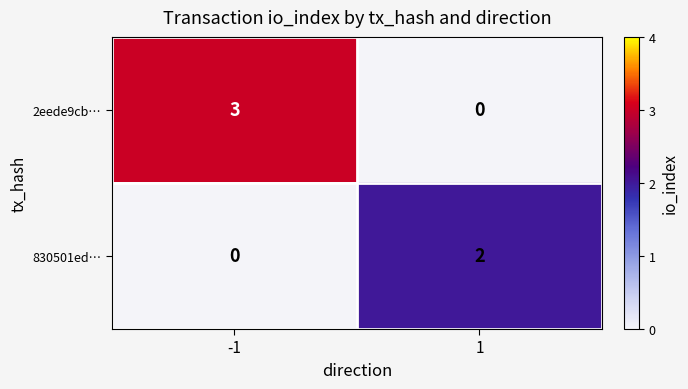

How many data points does each series have?

2